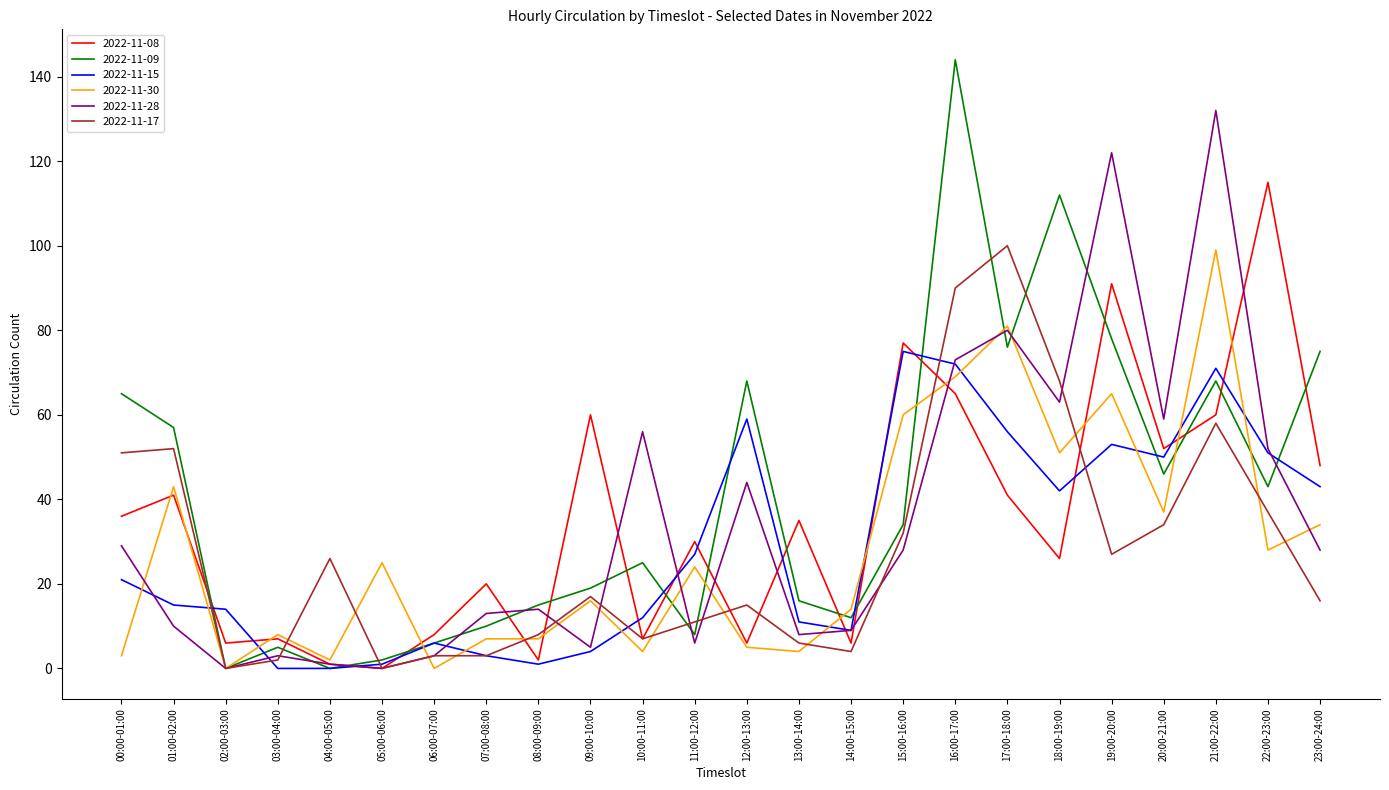

What are all the series names shown in the legend?

2022-11-08, 2022-11-09, 2022-11-15, 2022-11-30, 2022-11-28, 2022-11-17